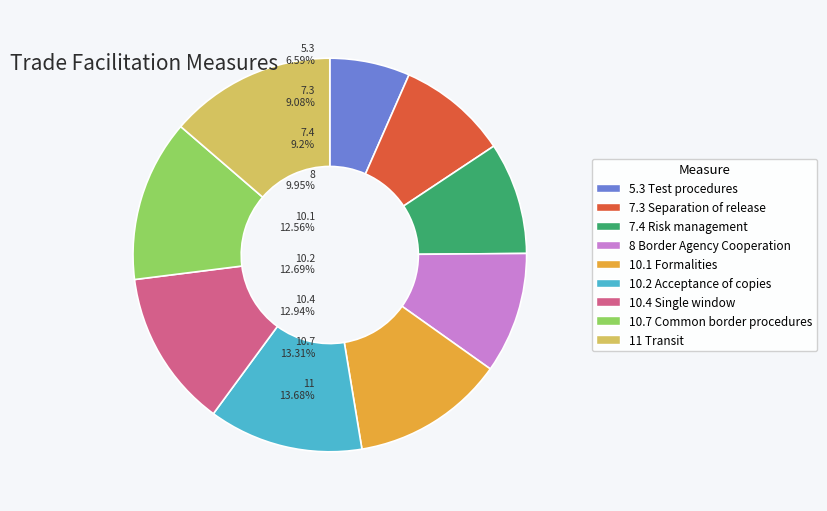

How many segments does this pie chart have?

9